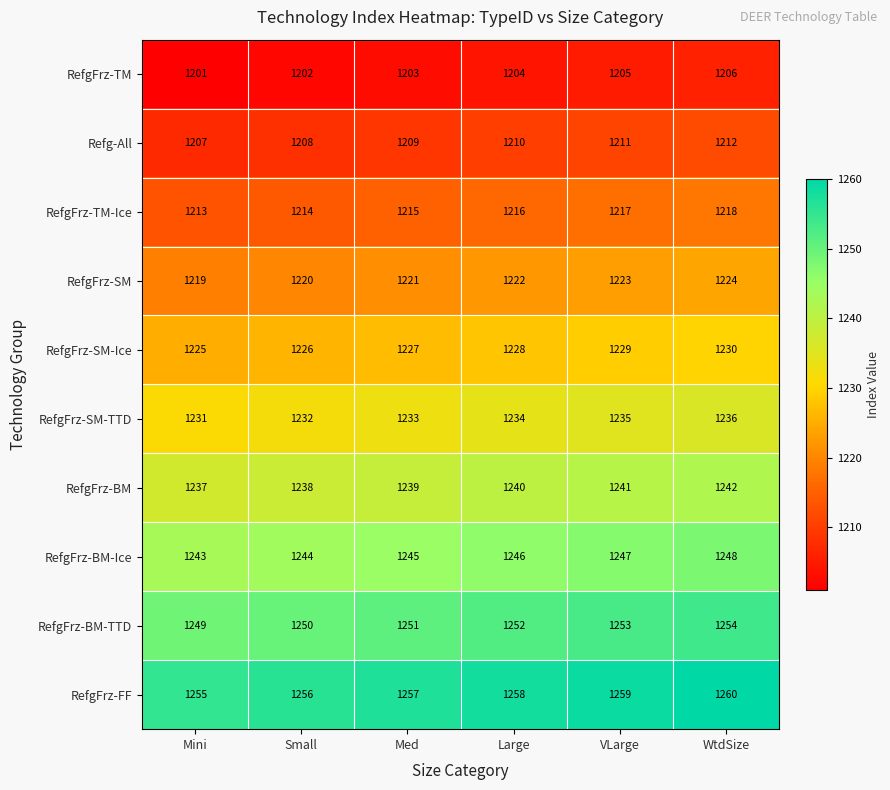

What is the greatest value displayed?

1260